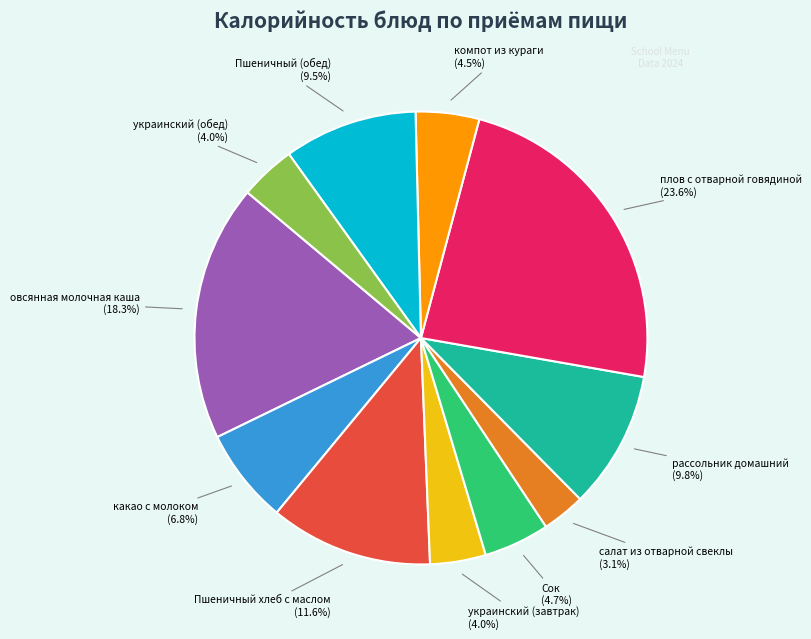

Does any single category account for the majority?

No